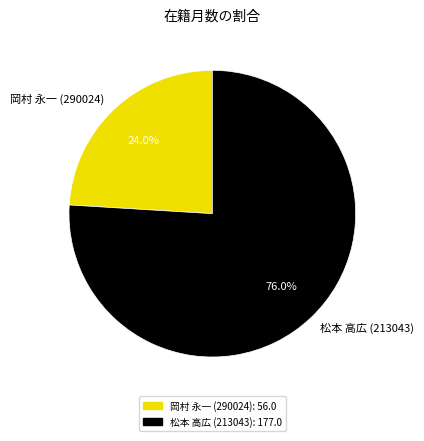

To the nearest percent, what is the difference between the largest and smallest slice percentages?

52%